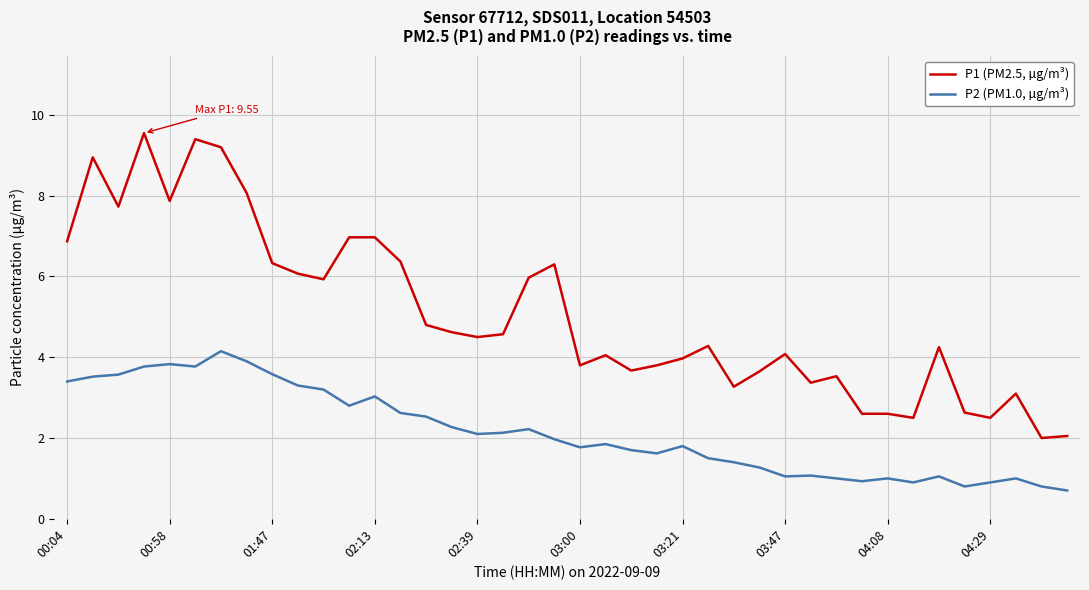

True or false: P2 (PM1.0, µg/m³) and P1 (PM2.5, µg/m³) intersect in this chart.

False